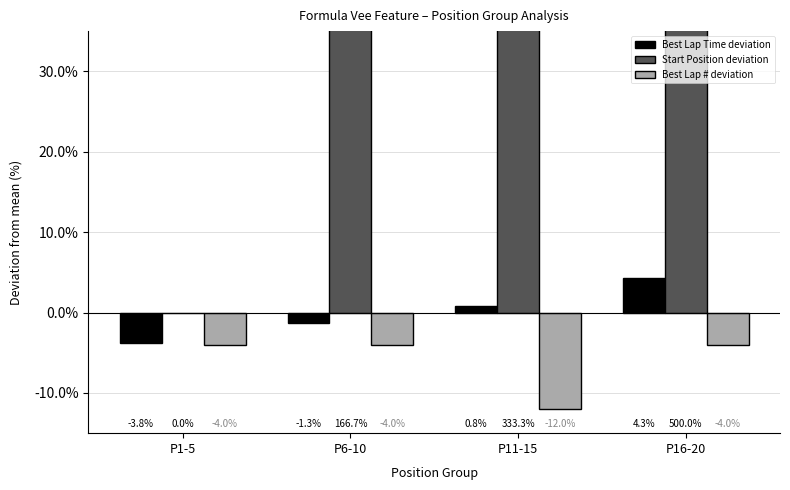

Which category has the lowest value across all series?

P11-15